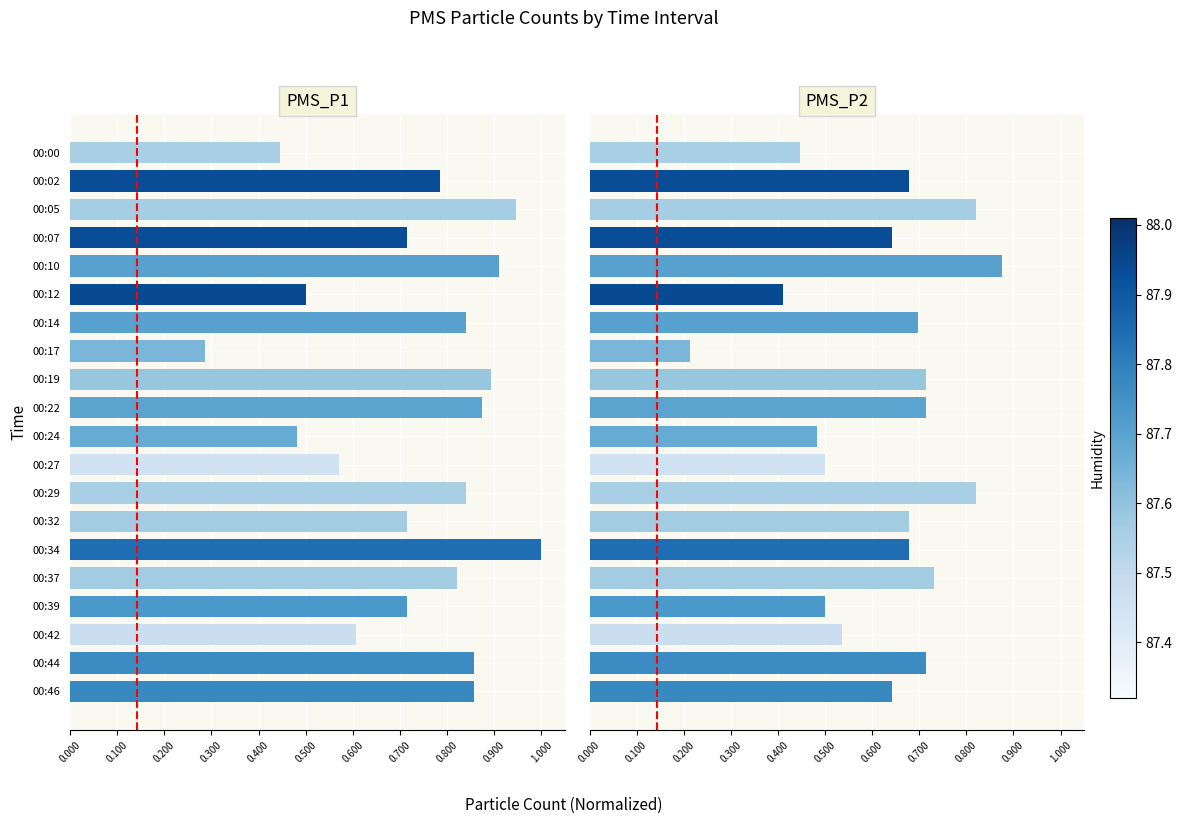

What is the difference between the maximum and minimum values in the PMS_P2 series?

0.7